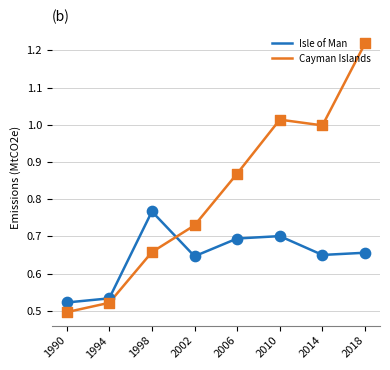

Which series has the widest spread of values?

Cayman Islands